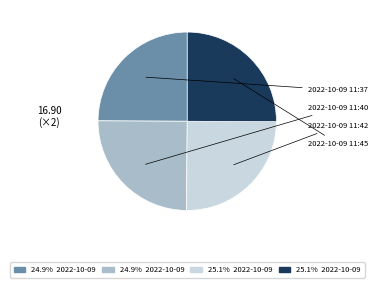

Does any single category account for the majority?

No